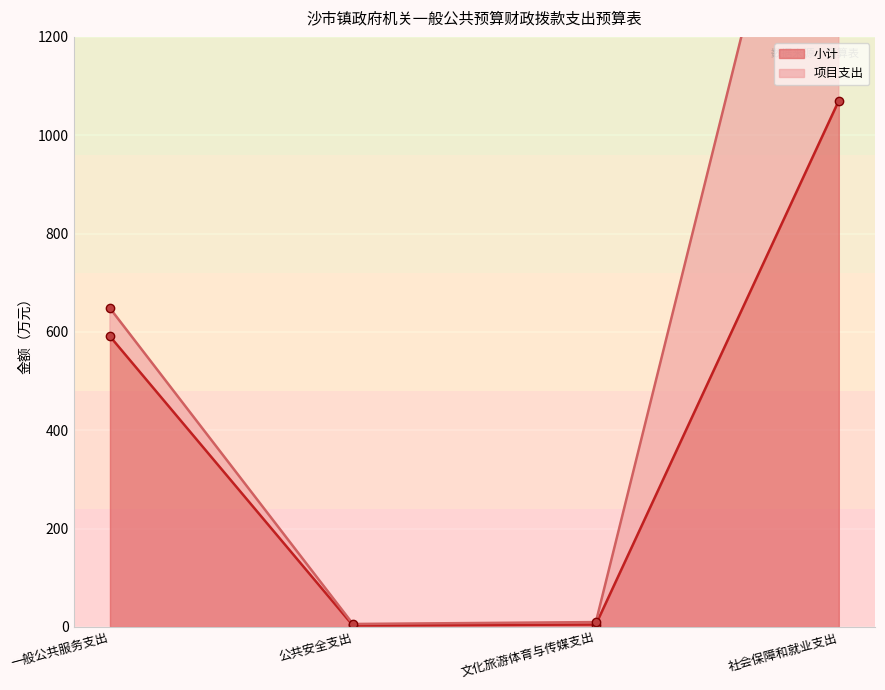

What is the maximum value for 小计?

1070.4